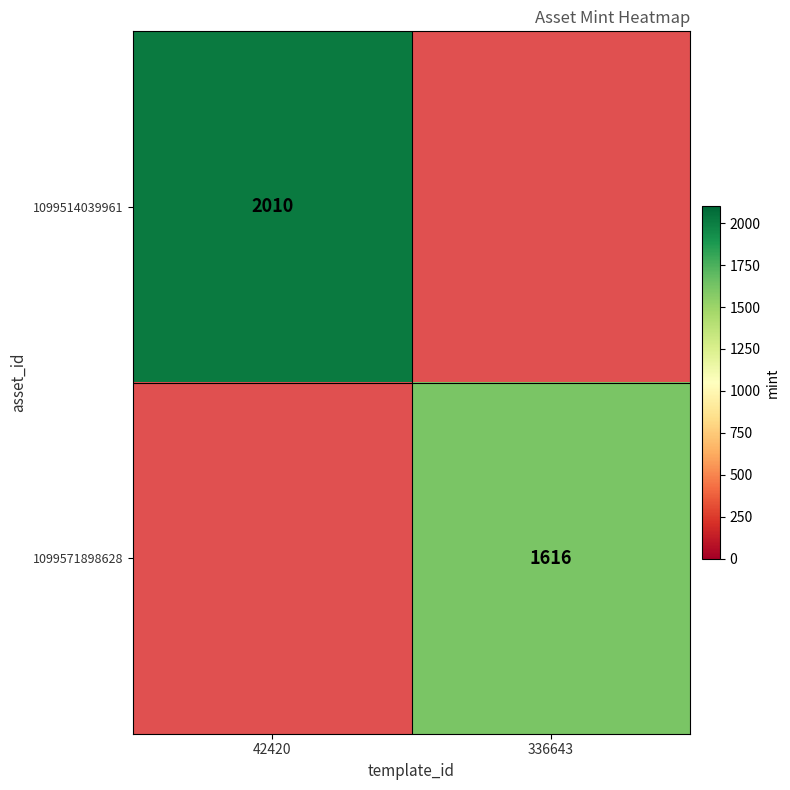

The value of 1099514039961 at 42420 is 685. True or false?

False